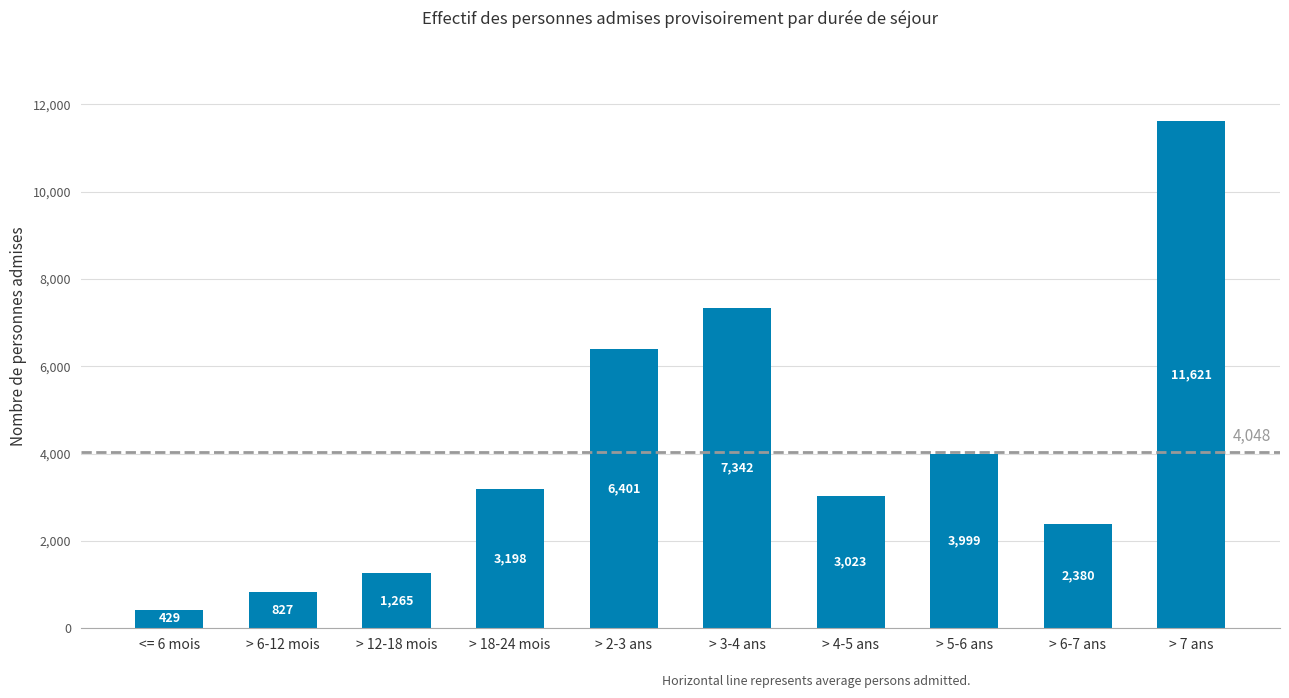

How many distinct data groups are displayed?

1